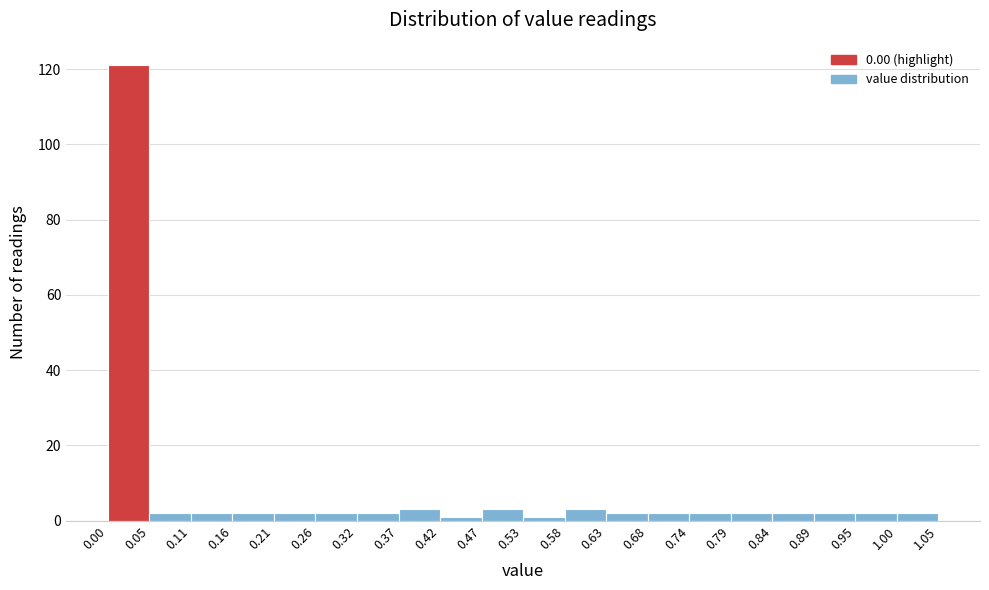

Reading left to right, list every bar in this chart as the range it spans on the x-axis followed by its height. The values are not printed on the chart, so give them approximately, as read against the axis.

0.00 to 0.05: 122
0.05 to 0.11: 2
0.11 to 0.16: 2
0.16 to 0.21: 2
0.21 to 0.26: 2
0.26 to 0.32: 2
0.32 to 0.37: 2
0.37 to 0.42: 4
0.42 to 0.47: under 2
0.47 to 0.53: 4
0.53 to 0.58: under 2
0.58 to 0.63: 4
0.63 to 0.68: 2
0.68 to 0.74: 2
0.74 to 0.79: 2
0.79 to 0.84: 2
0.84 to 0.89: 2
0.89 to 0.95: 2
0.95 to 1.00: 2
1.00 to 1.05: 2